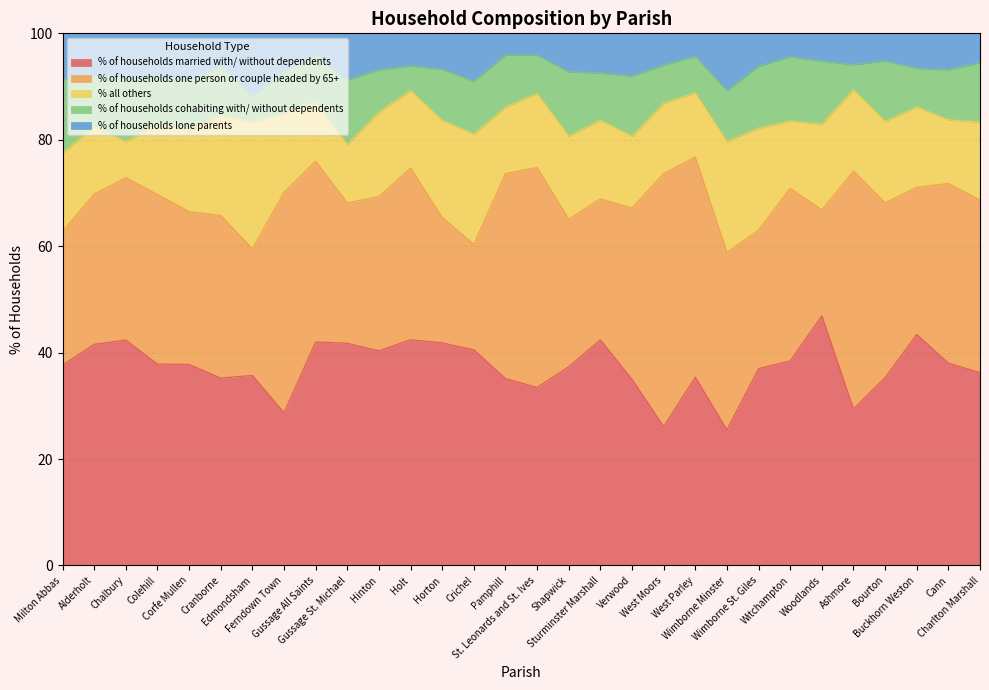

Which has a higher value, Ashmore or Shapwick?

Shapwick